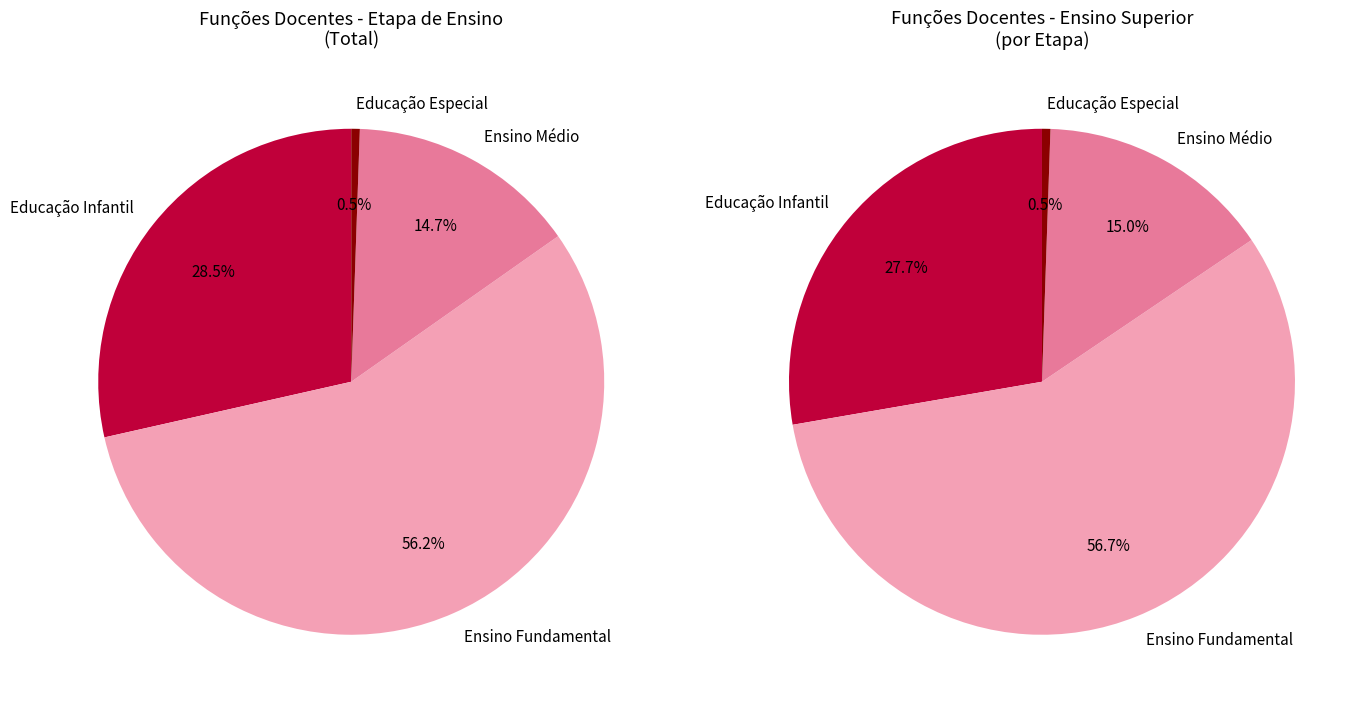

Count the number of slices in the pie.

4